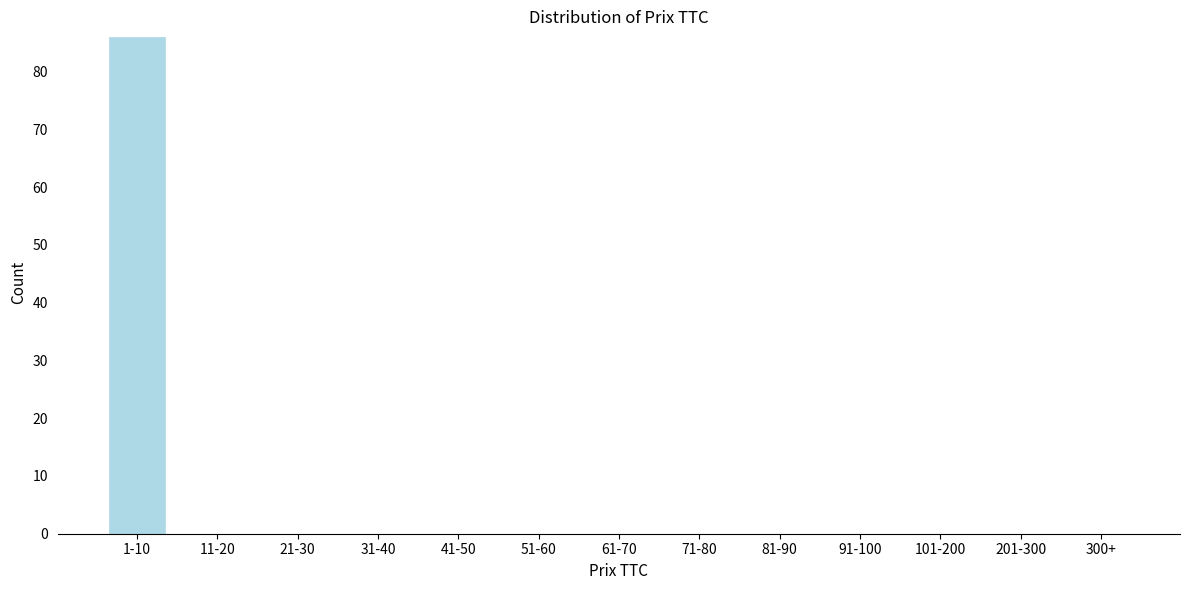

Reading right to left, transcribe all the data shown in this chart.

300+=0	201-300=0	101-200=0	91-100=0	81-90=0	71-80=0	61-70=0	51-60=0	41-50=0	31-40=0	21-30=0	11-20=0	1-10=86